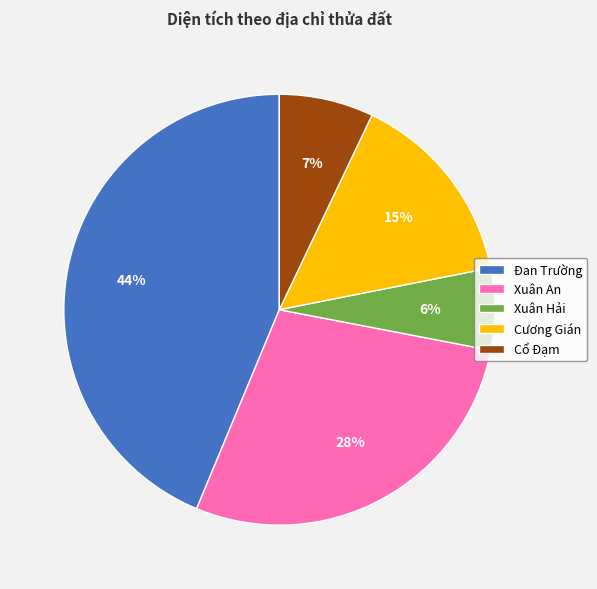

To the nearest percent, what portion does Cương Gián represent?

15%